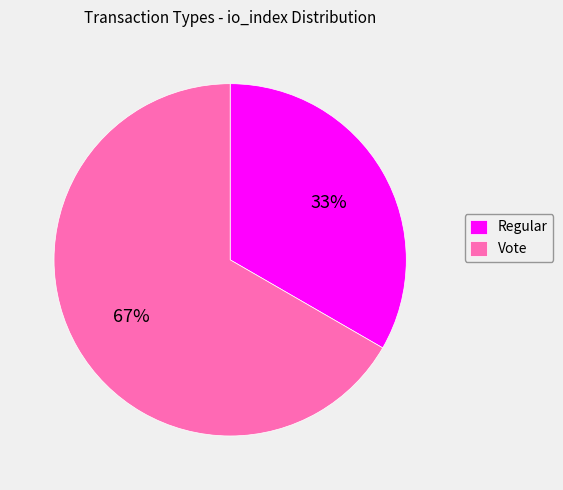

Is Vote the majority of the pie?

Yes